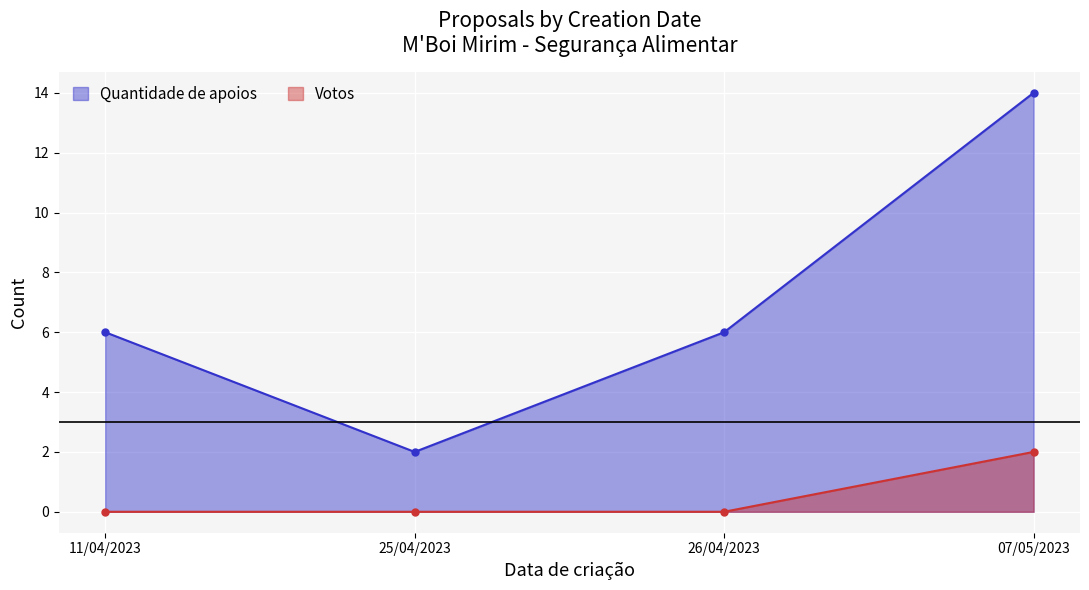

Between 25/04/2023 and 07/05/2023, which is larger?

07/05/2023